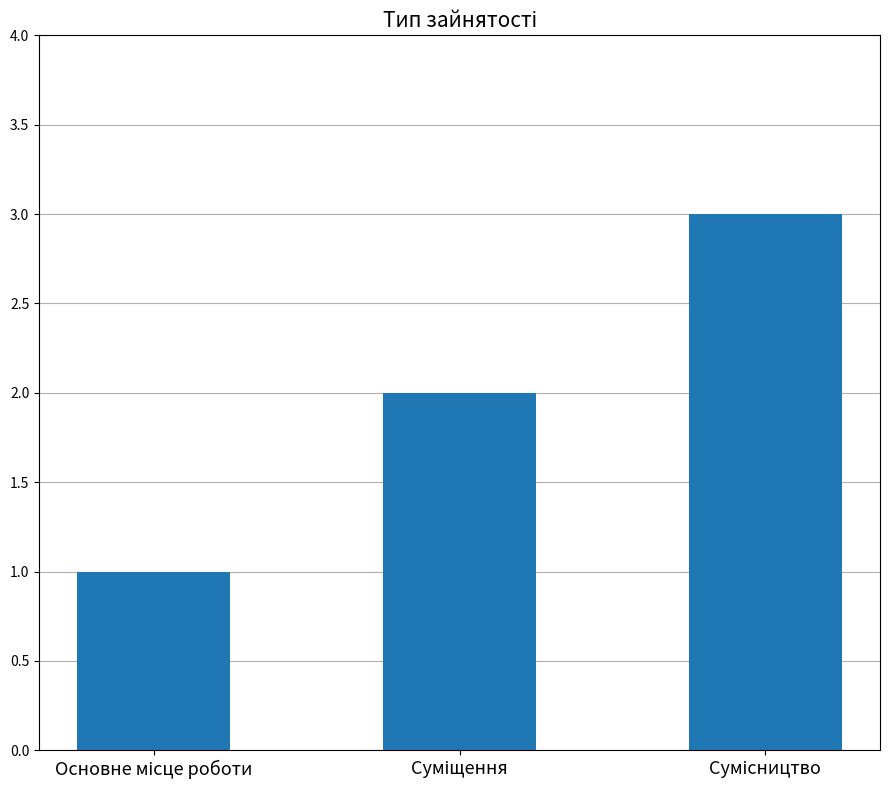

What is the maximum value shown in the chart?

3